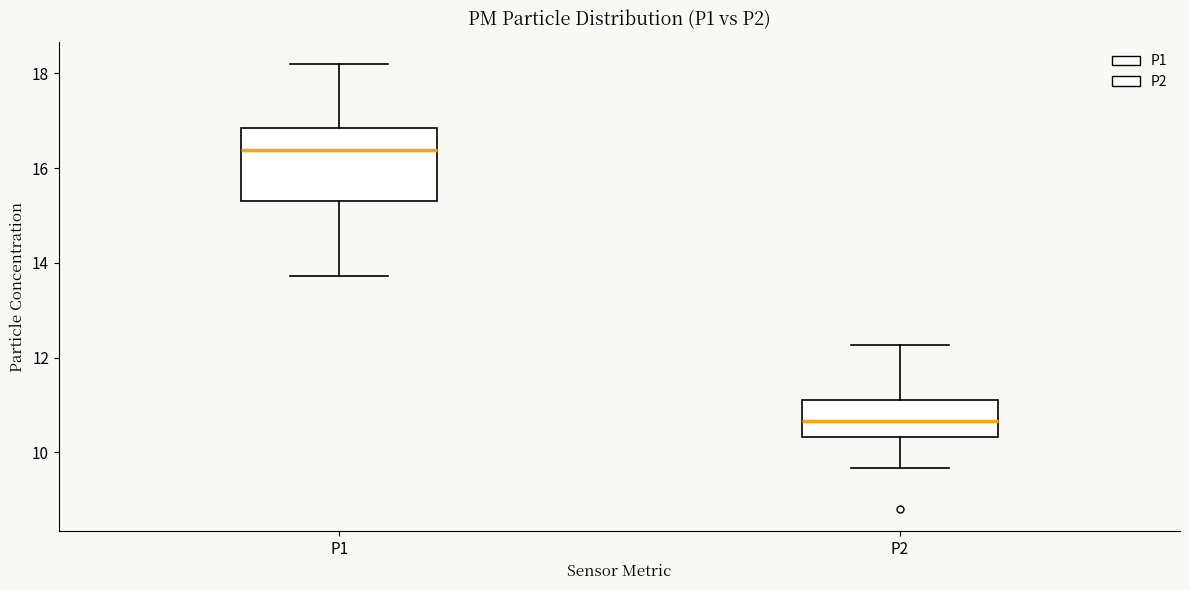

Reading left to right, read every box against the y-axis: the position of its median line, the range the box covers, and the ends of its whiskers. The values are not printed on the chart, so give them approximately, as read against the axis.

P1: median 16.4, box 15.4 to 16.8, whiskers 13.8 to 18.2
P2: median 10.6, box 10.4 to 11.2, whiskers 9.6 to 12.2